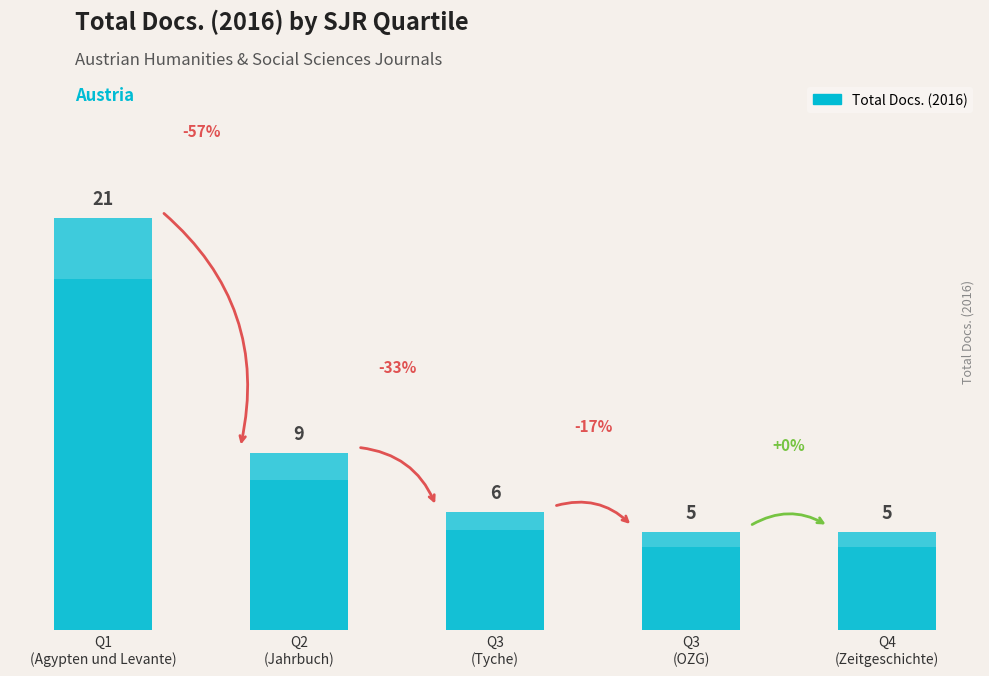

What is the label of the 2nd bar from the left?

Q2
(Jahrbuch)